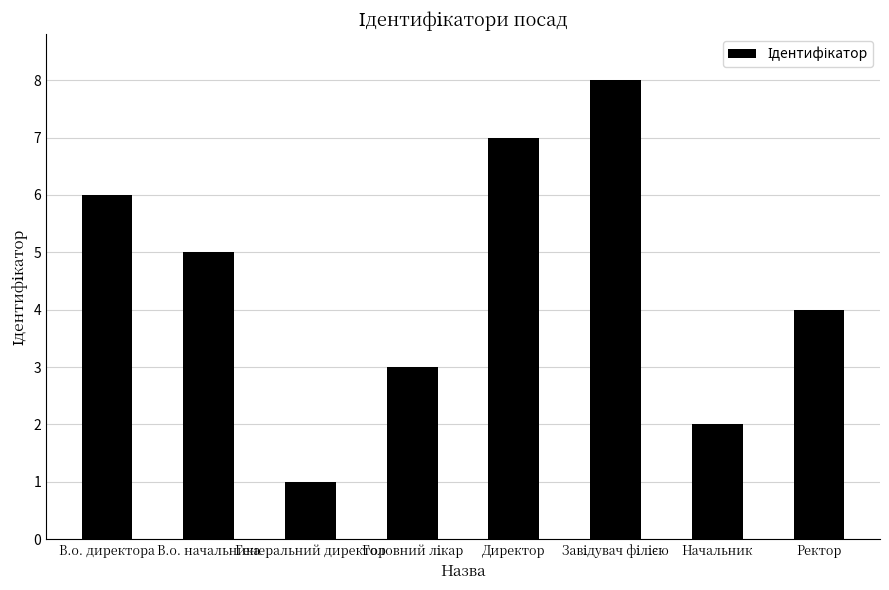

What is the ratio of the value at В.о. начальника to the value at В.о. директора?

0.8